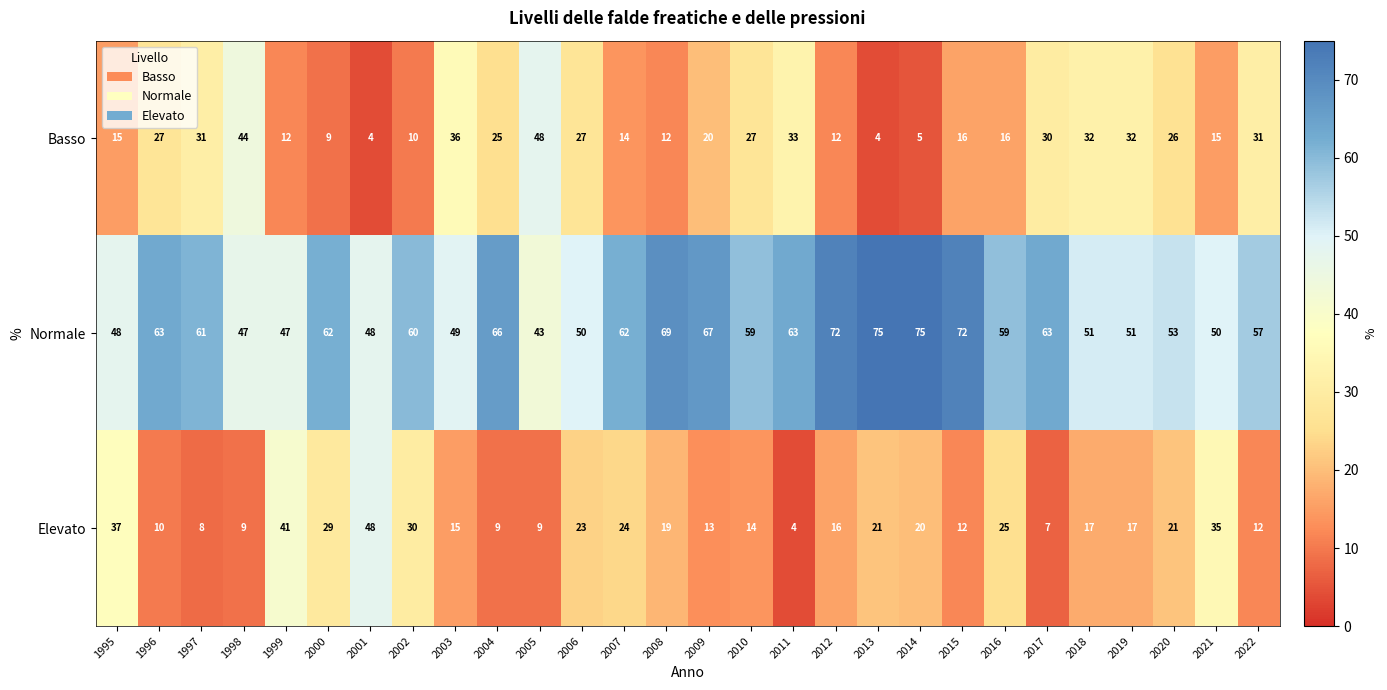

What is the maximum value shown in the chart?

75